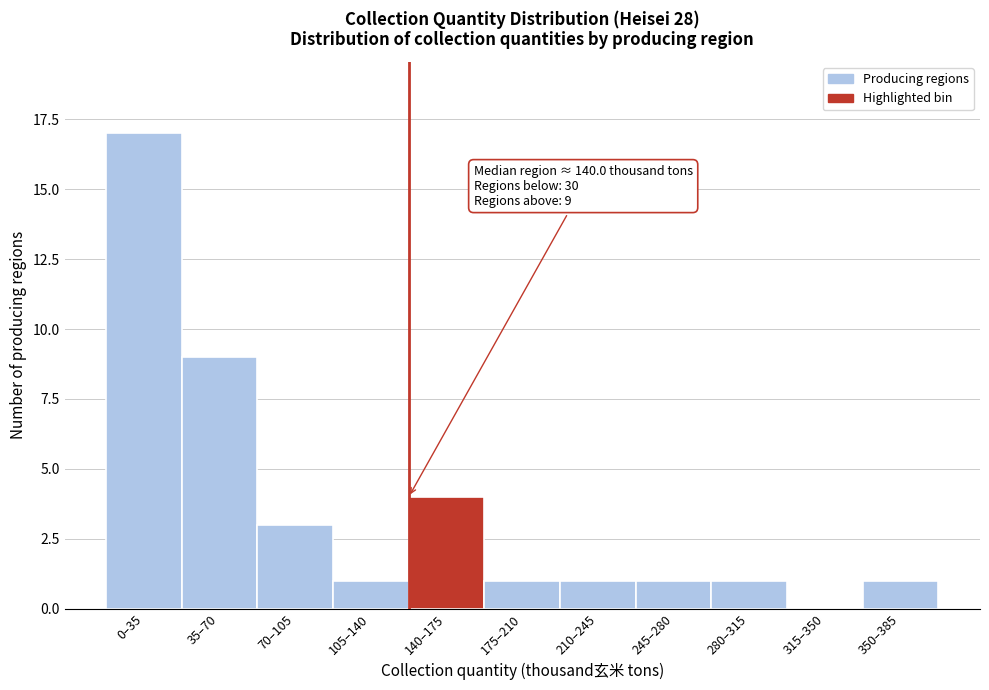

Reading right to left, extract all data points from this chart.

350–385=1	315–350=0	280–315=1	245–280=1	210–245=1	175–210=1	140–175=4	105–140=1	70–105=3	35–70=9	0–35=17